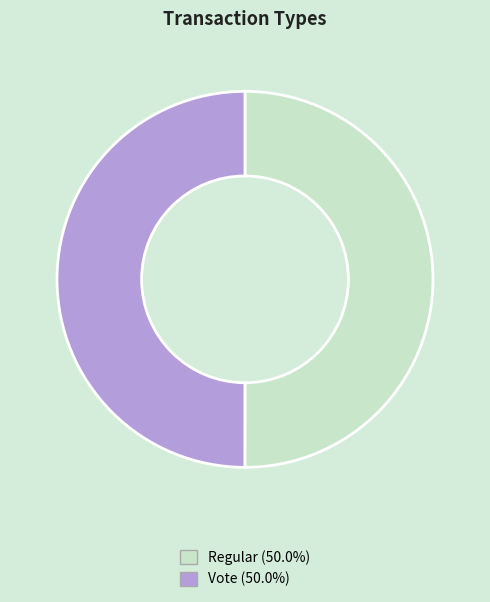

Do Vote and Regular together represent more than half of the pie?

Yes